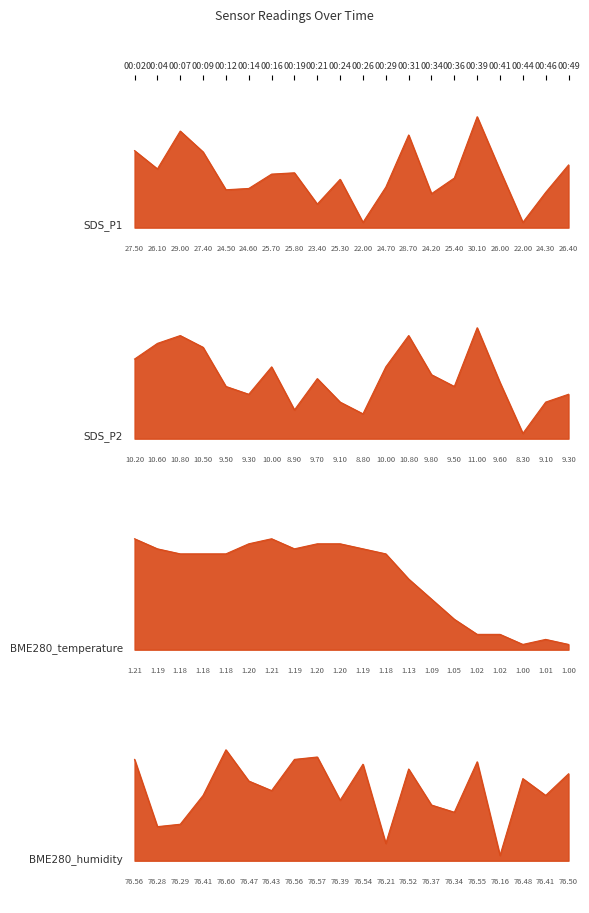

What is the difference between the second highest and minimum values in the SDS_P2 series?

2.5